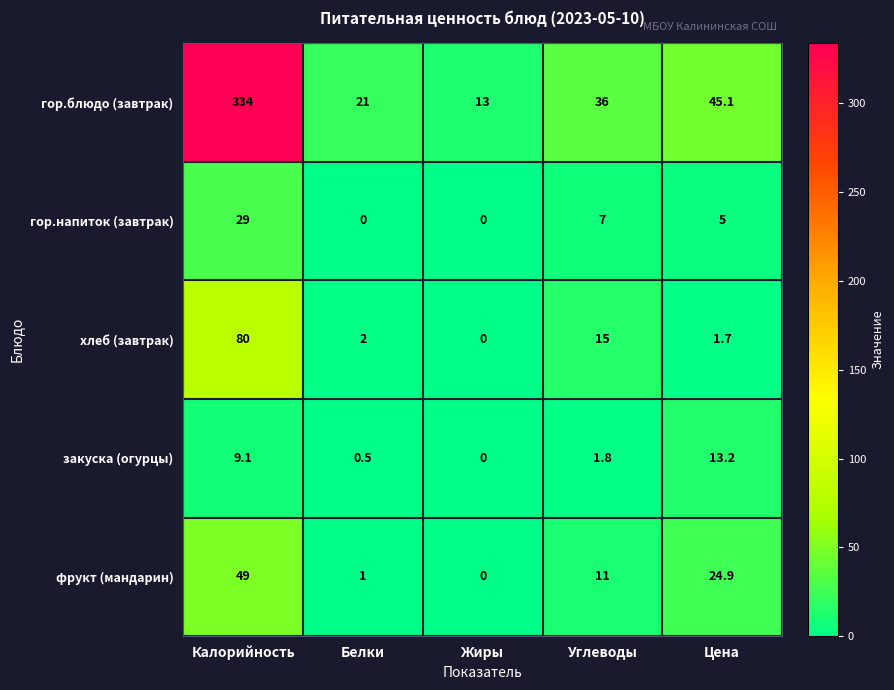

What is the approximate value of фрукт (мандарин) at Белки?

1.0